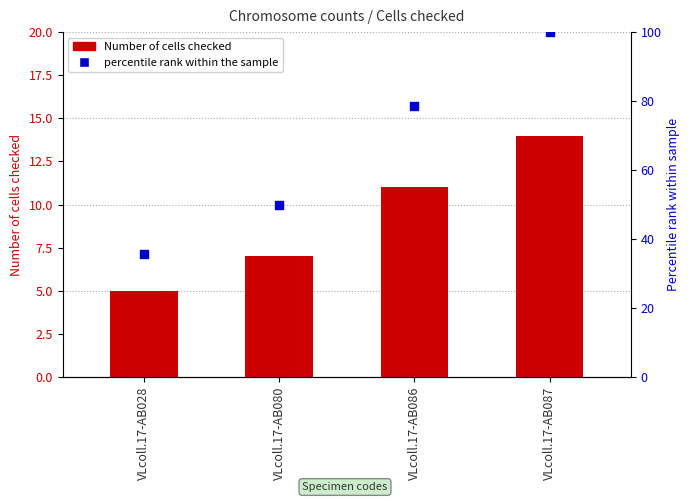

Between VLcoll.17-AB086 and VLcoll.17-AB080, which is larger?

VLcoll.17-AB086